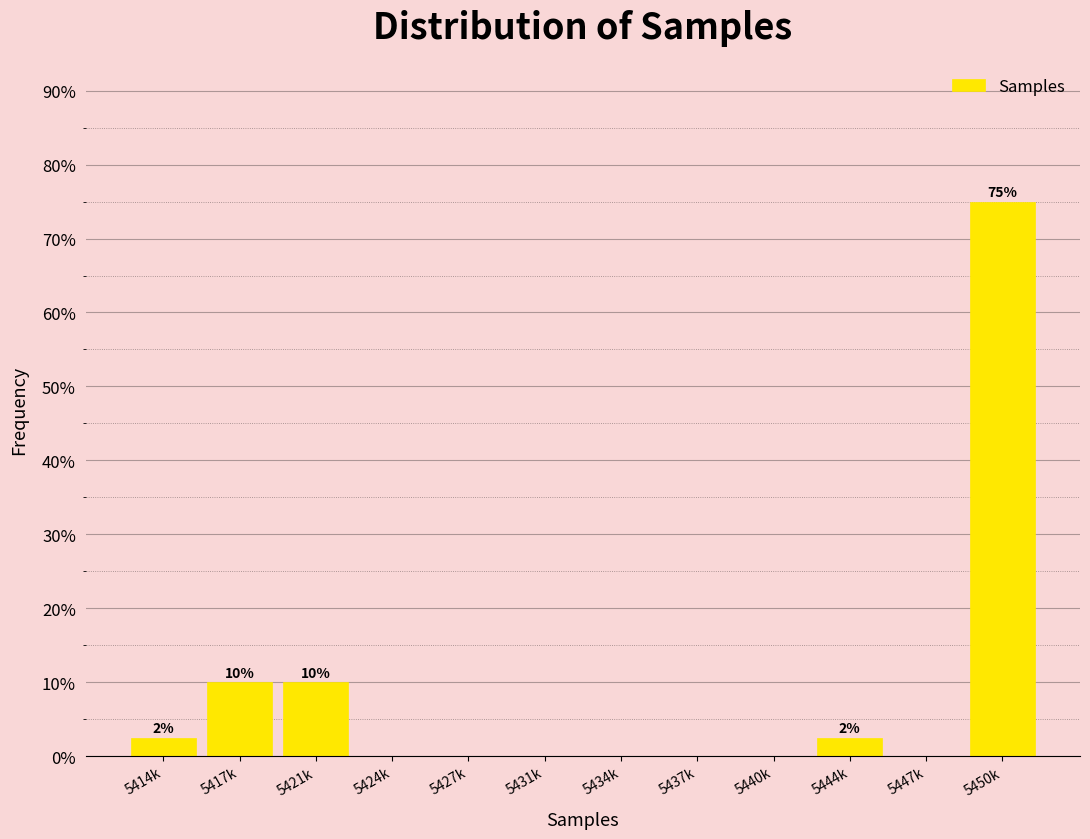

Reading left to right, transcribe all the data shown in this chart.

5414k=2.5	5417k=10.0	5421k=10.0	5424k=0.0	5427k=0.0	5431k=0.0	5434k=0.0	5437k=0.0	5440k=0.0	5444k=2.5	5447k=0.0	5450k=75.0